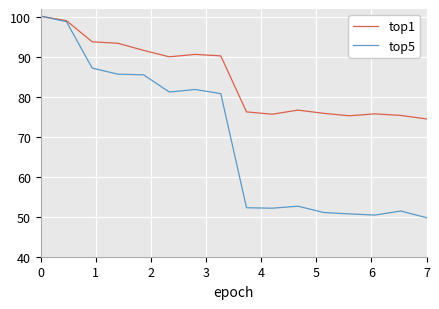

At how many categories does at least one series exceed 87?

8